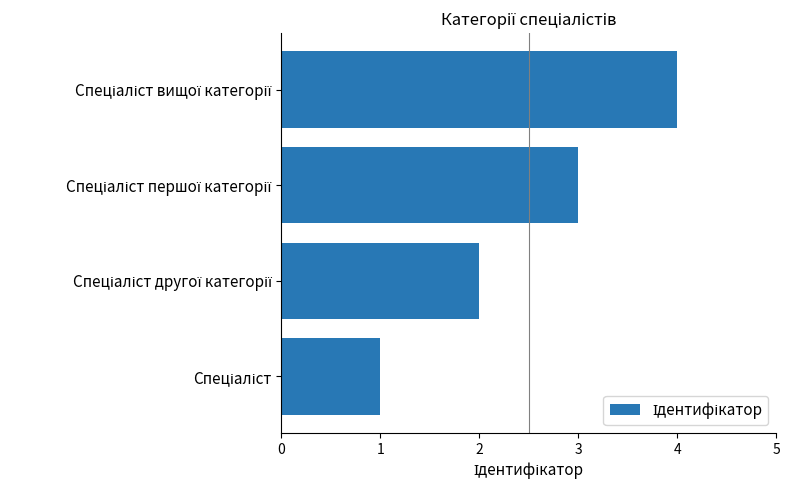

What is the difference between the maximum and minimum values?

3